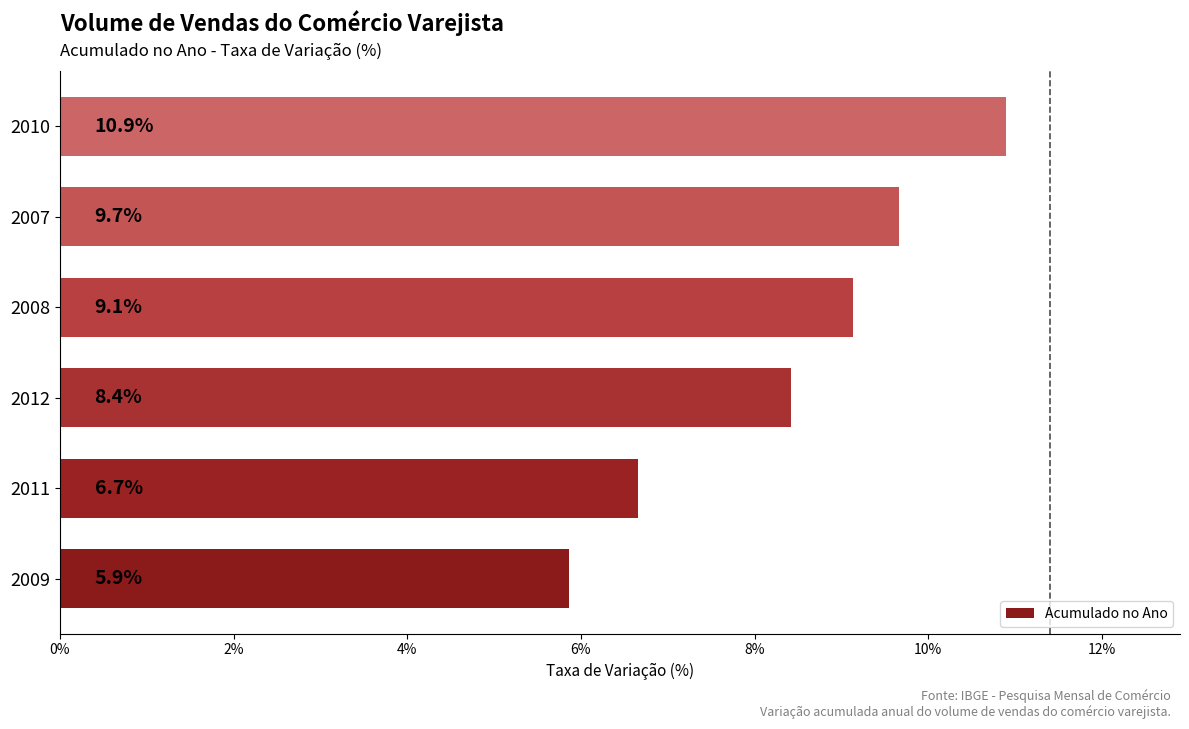

What is the sum of the values at 2007 and 2010?

20.6